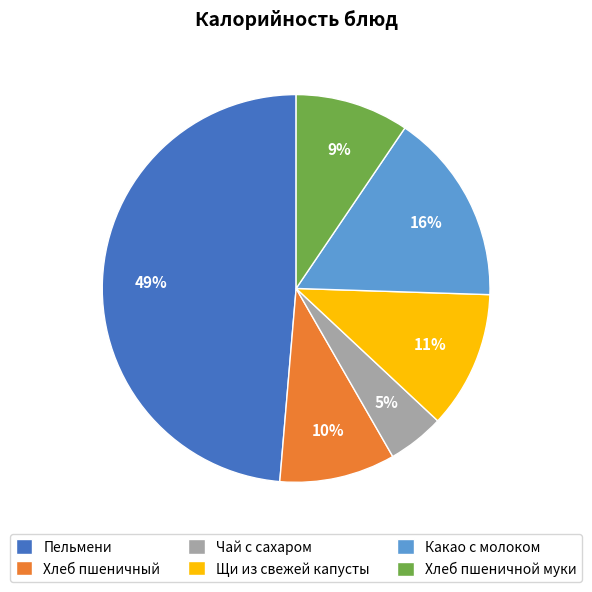

Count the number of slices in the pie.

6